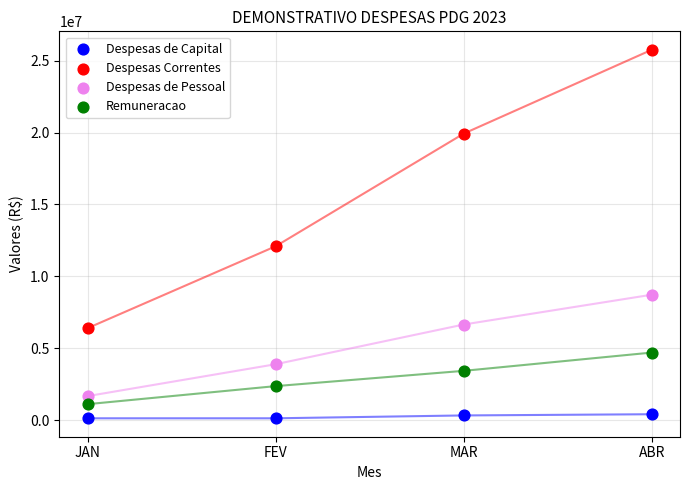

Which series has the largest Y range (max minus min)?

Despesas Correntes